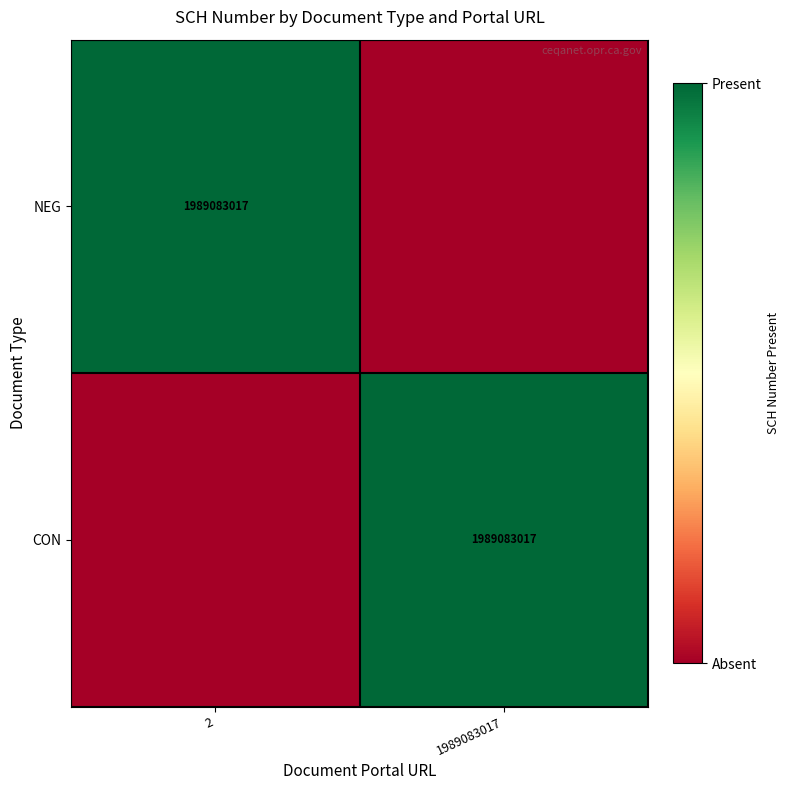

The CON series shows 3577406855 at 1989083017. True or false?

False